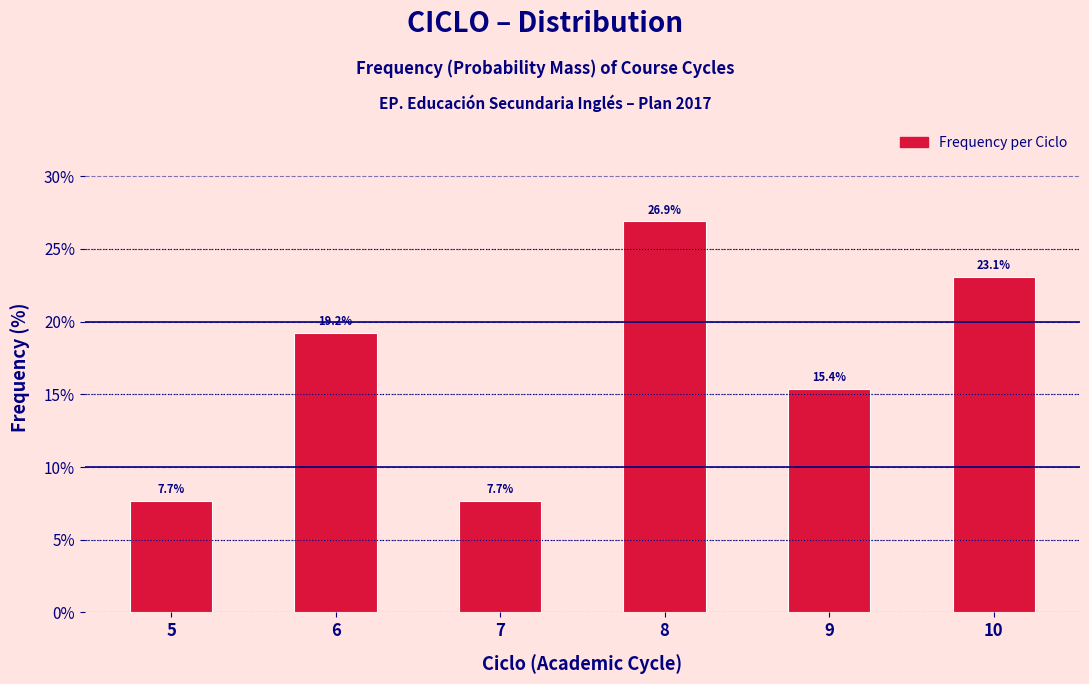

Reading left to right, extract all data points from this chart.

7.7	19.2	7.7	26.9	15.4	23.1